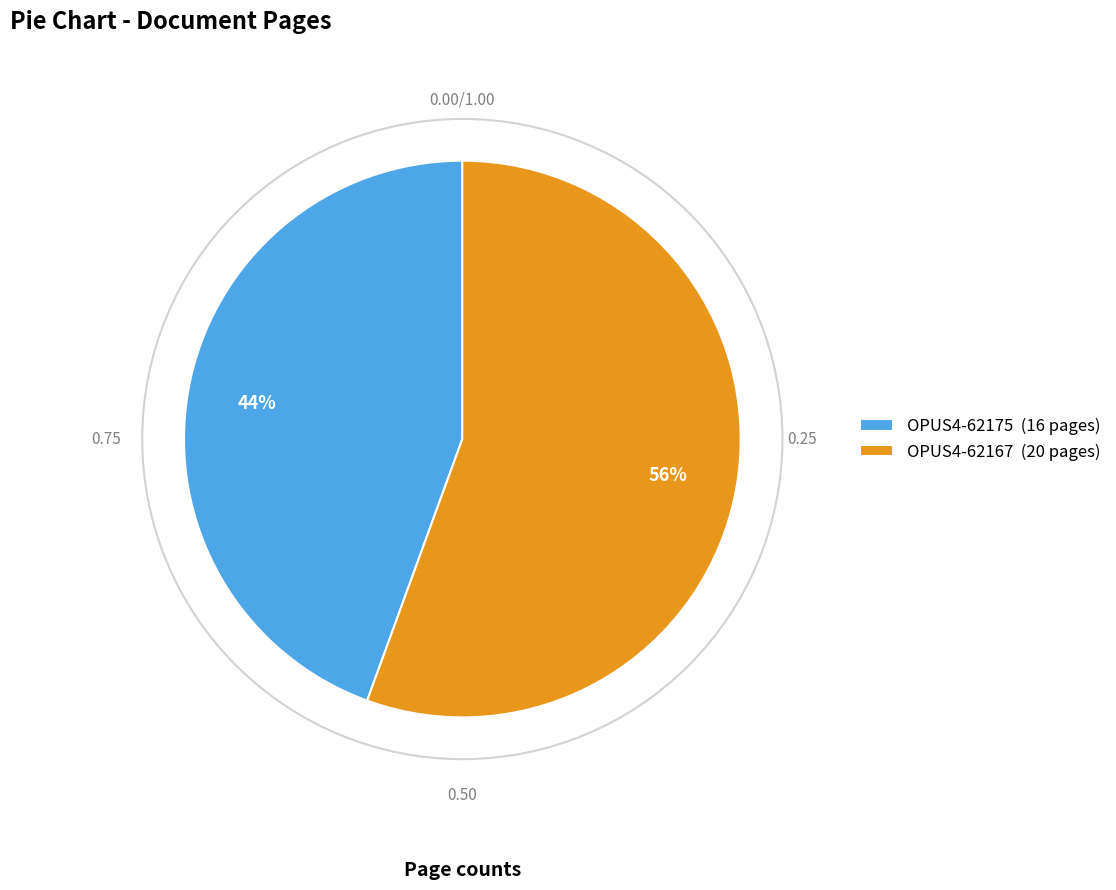

Is OPUS4-62175 the majority of the pie?

No